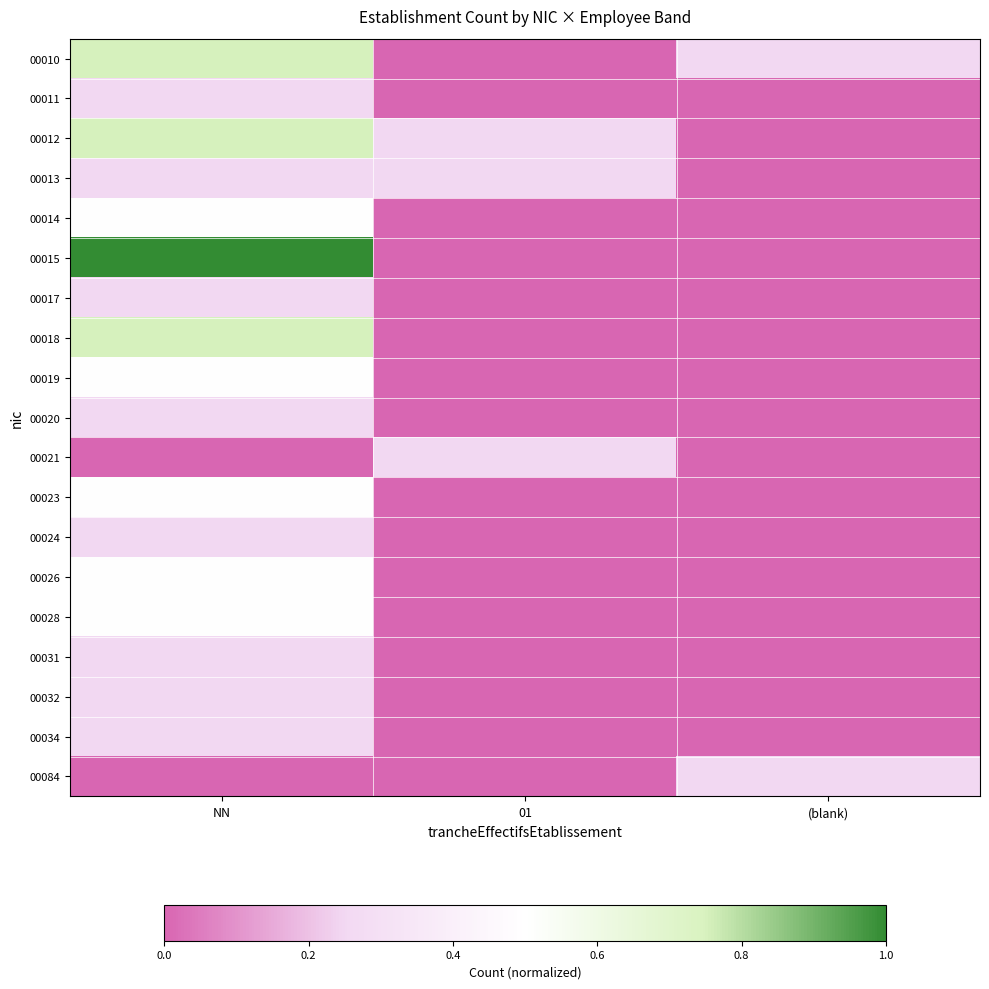

Which series has the widest spread of values?

00015